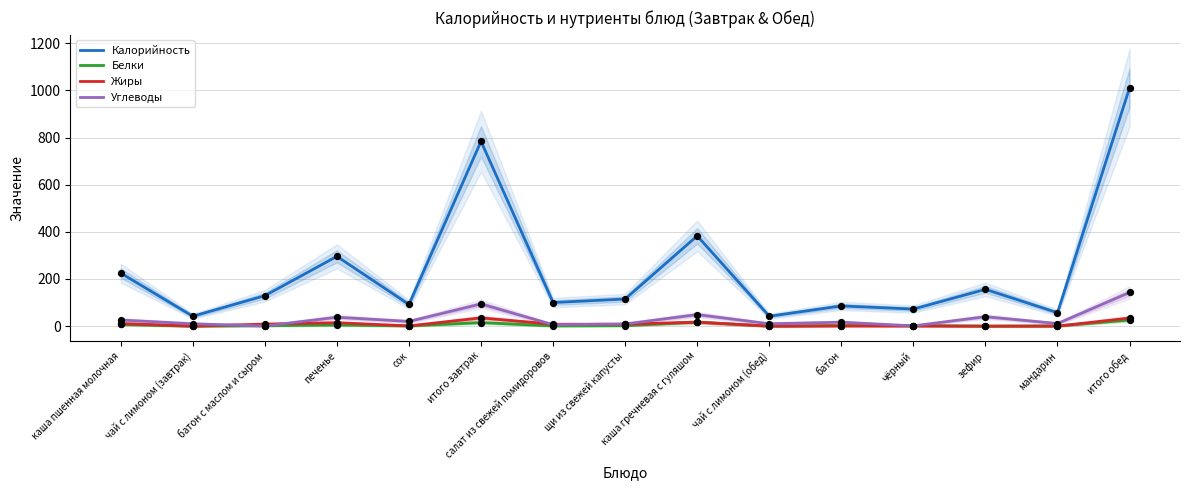

Which series has the largest Y range (max minus min)?

Калорийность